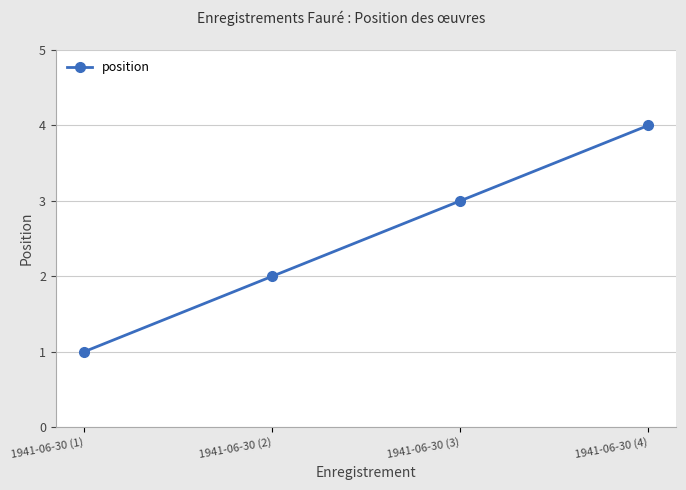

List the labels in order of value, largest first.

1941-06-30 (4), 1941-06-30 (3), 1941-06-30 (2), 1941-06-30 (1)